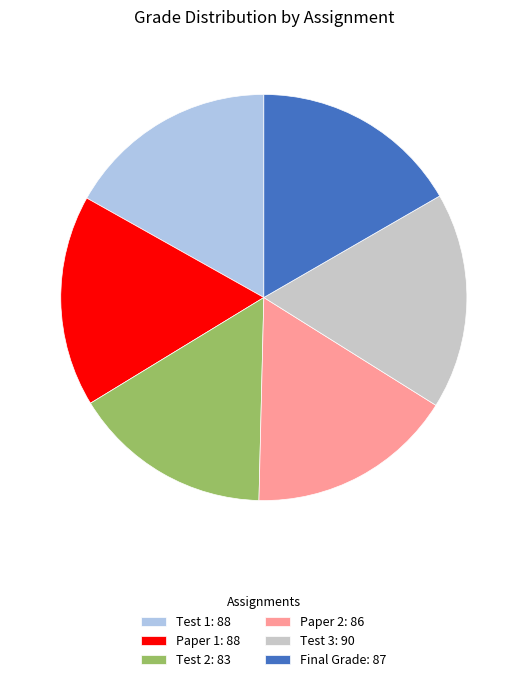

Is the sum of Test 1: 88 and Test 3: 90 greater than half?

No